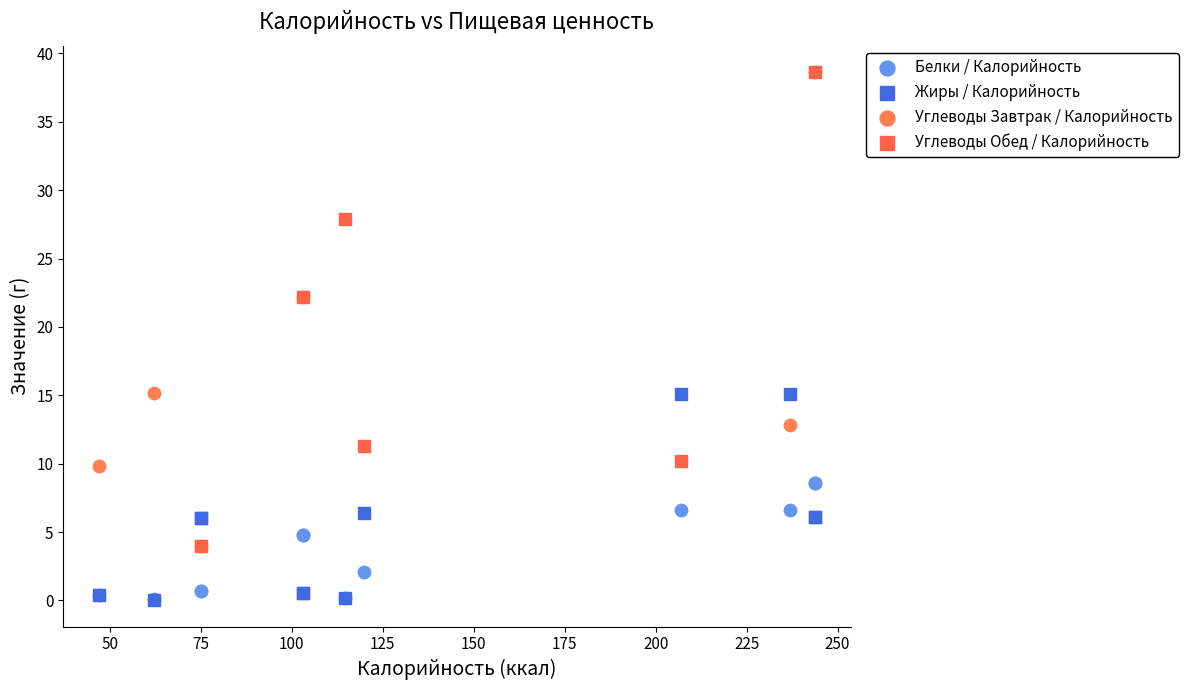

What are all the series names shown in the legend?

Белки / Калорийность, Жиры / Калорийность, Углеводы Завтрак / Калорийность, Углеводы Обед / Калорийность